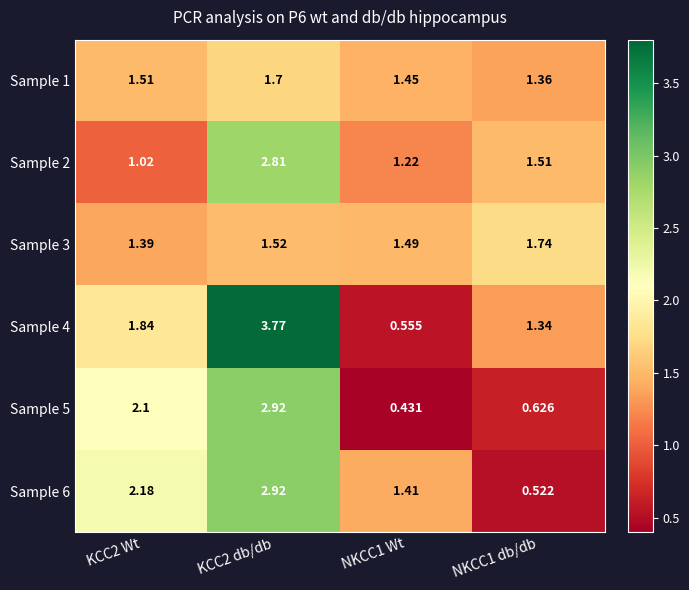

How many values in the Sample 6 series exceed 2?

2